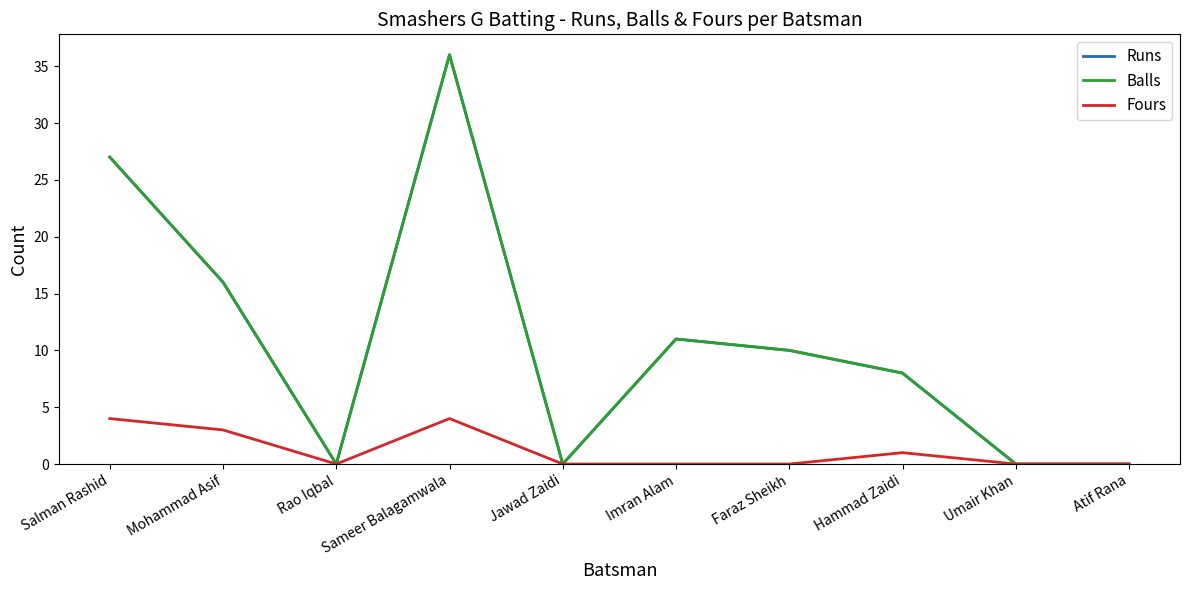

Where is Fours nearest to the value 2?

Mohammad Asif